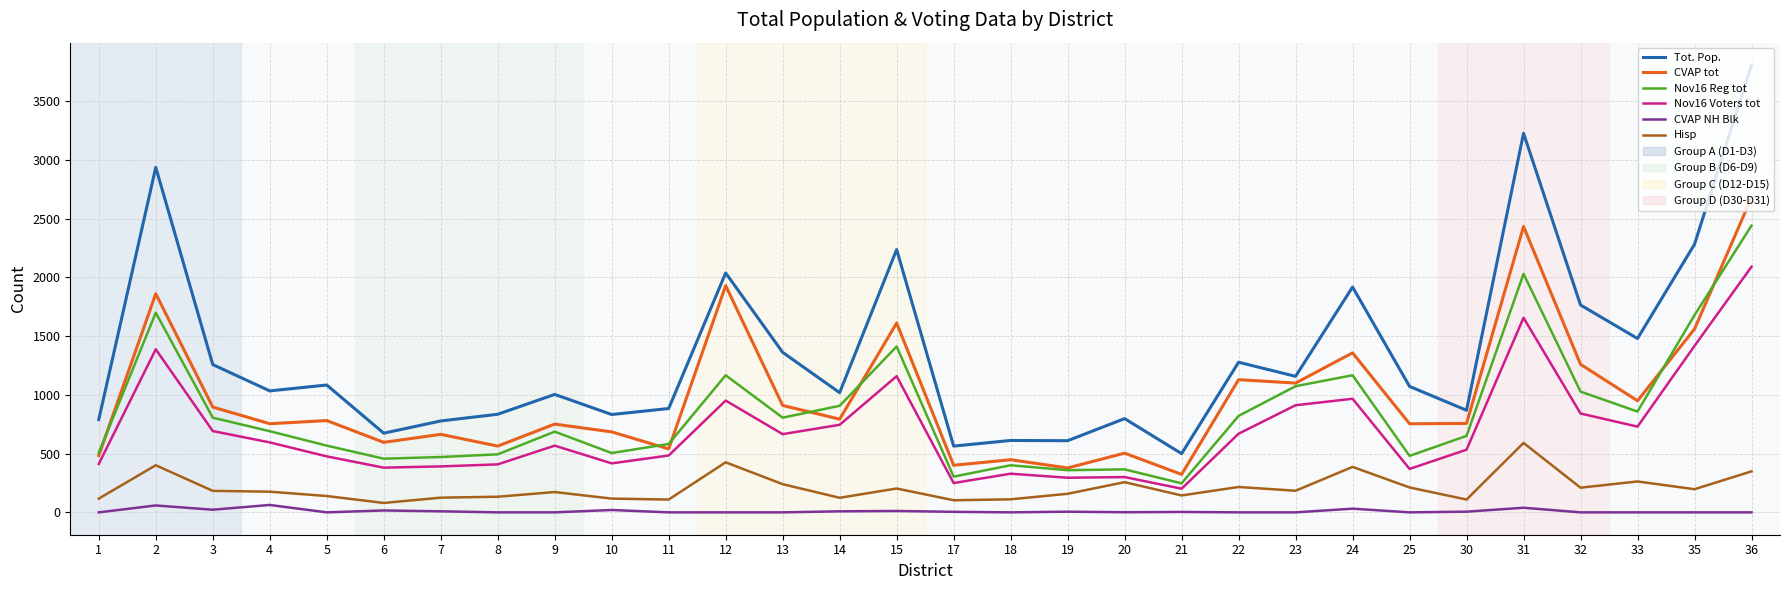

What is the sum of the CVAP tot values at 4 and 24?

2112.4